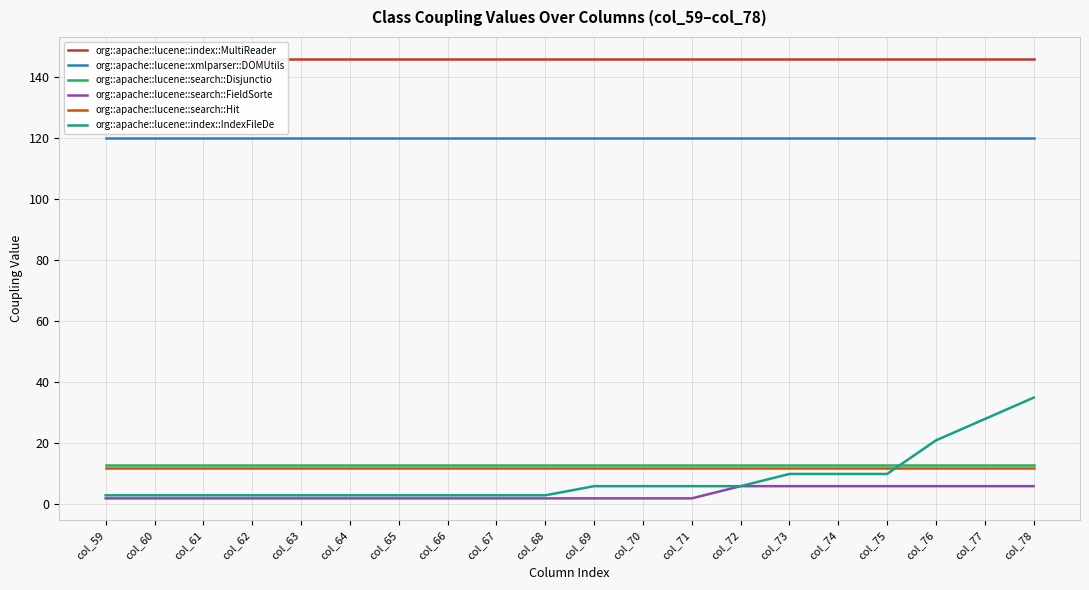

Between col_68 and col_70, which series saw the biggest shift?

org::apache::lucene::index::IndexFileDe